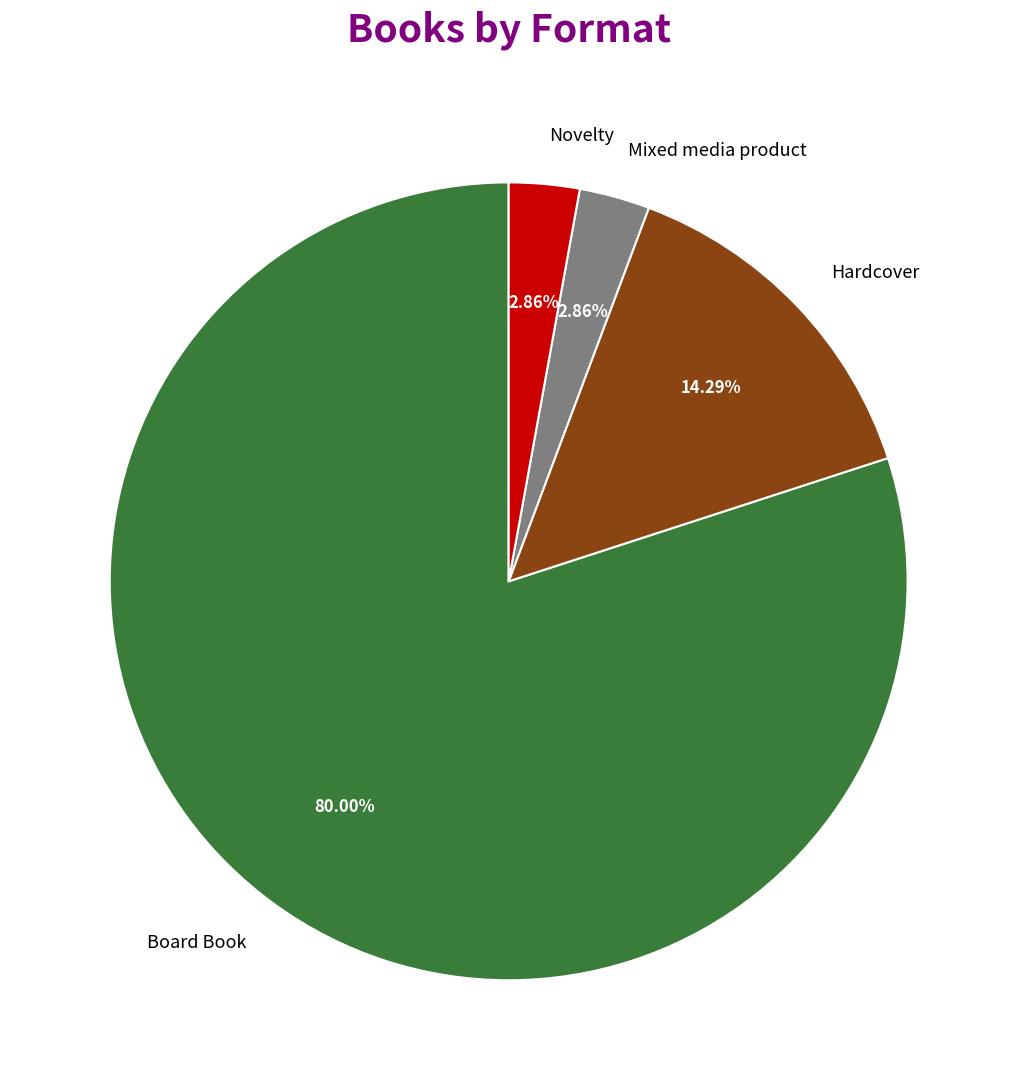

Which has a higher value, Hardcover or Mixed media product?

Hardcover